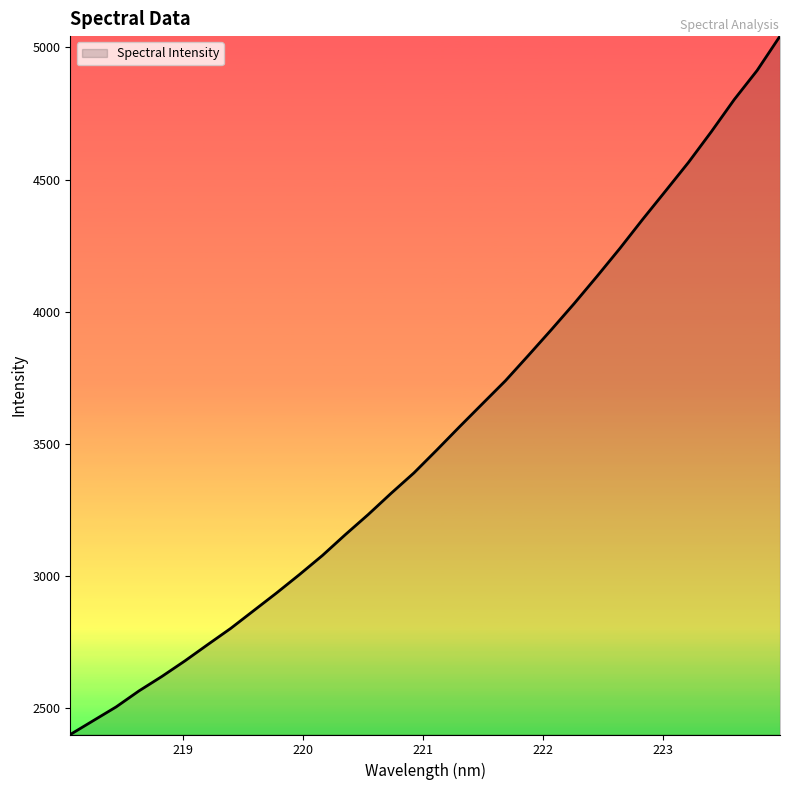

What is the difference between the maximum and minimum values?

2643.0